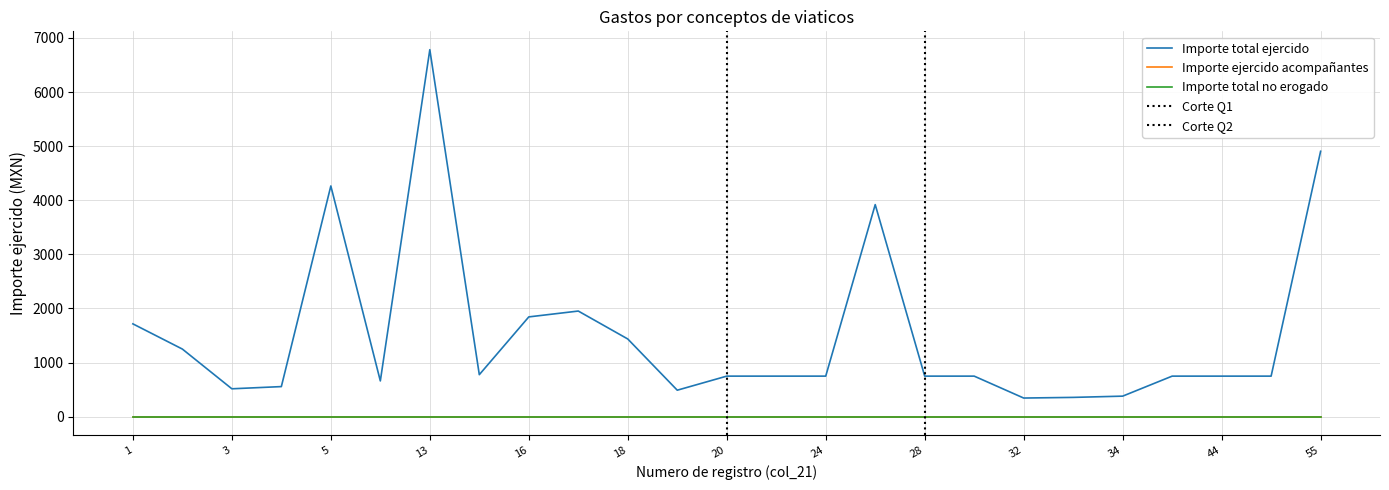

True or false: Importe total no erogado has more than 1 interior local peaks.

False